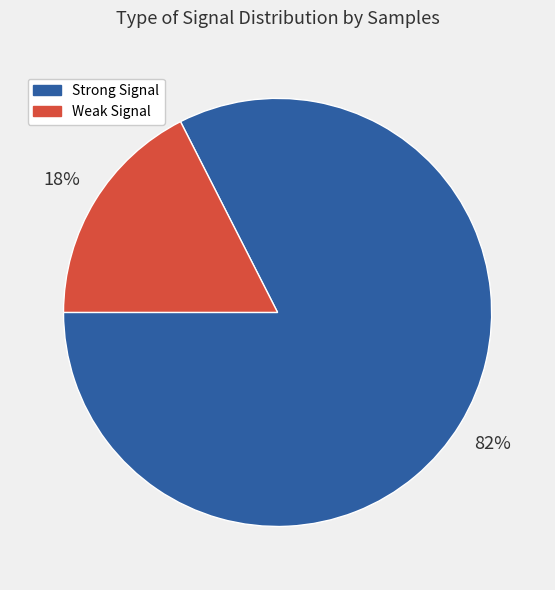

Does any single category account for the majority?

Yes